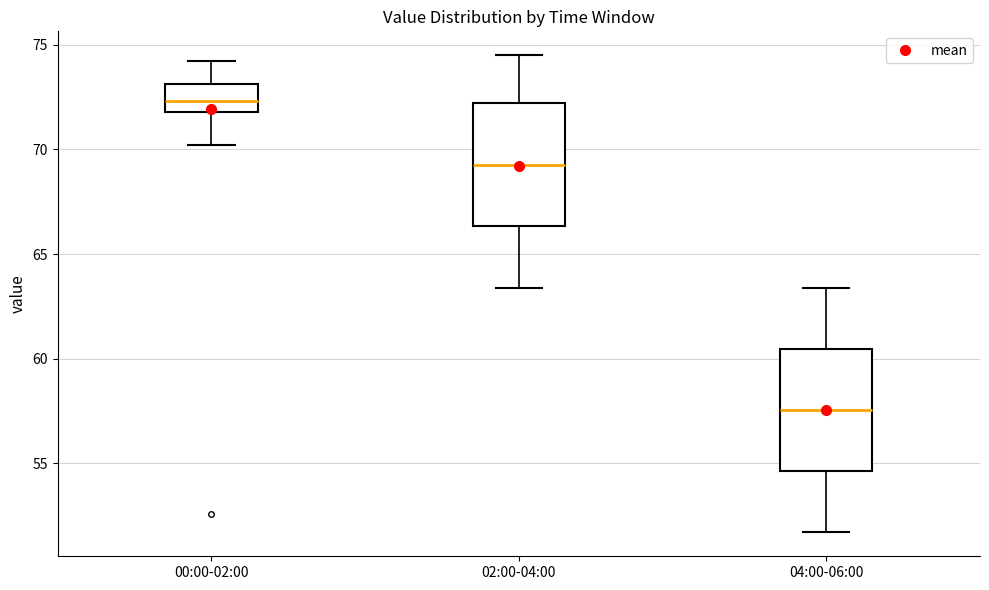

Reading left to right, transcribe this box plot: for each box, give where its median line is, the range the box spans, and where its two whiskers end, as read against the y-axis. The values are not printed on the chart, so give them approximately, as read against the axis.

00:00-02:00: median 72.5, box 72.0 to 73.0, whiskers 70.0 to 74.0
02:00-04:00: median 69.5, box 66.5 to 72.0, whiskers 63.5 to 74.5
04:00-06:00: median 57.5, box 54.5 to 60.5, whiskers 51.5 to 63.5